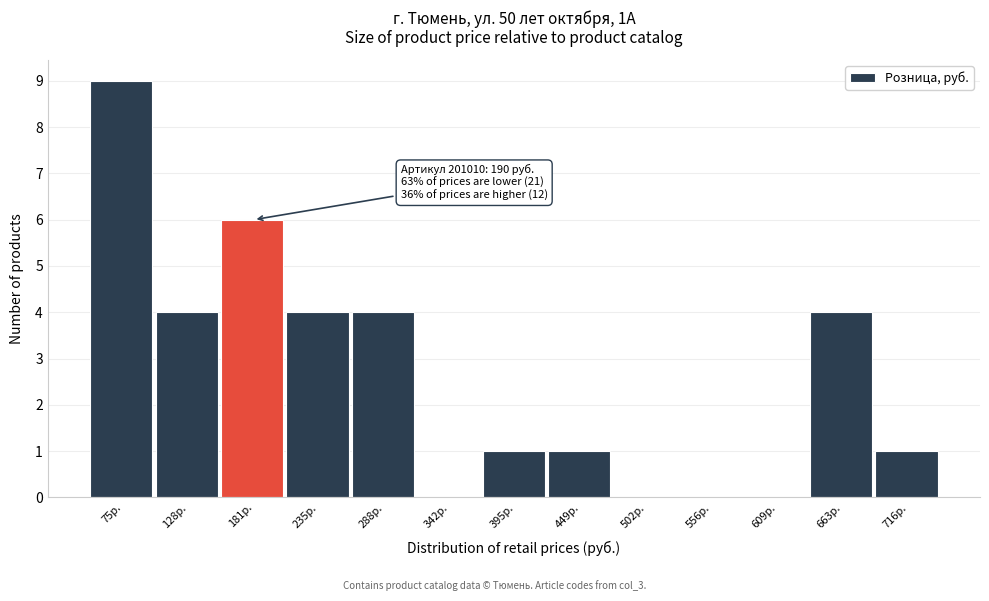

Reading left to right, list all the values displayed in this chart.

75р.=9	128р.=4	181р.=6	235р.=4	288р.=4	342р.=0	395р.=1	449р.=1	502р.=0	556р.=0	609р.=0	663р.=4	716р.=1